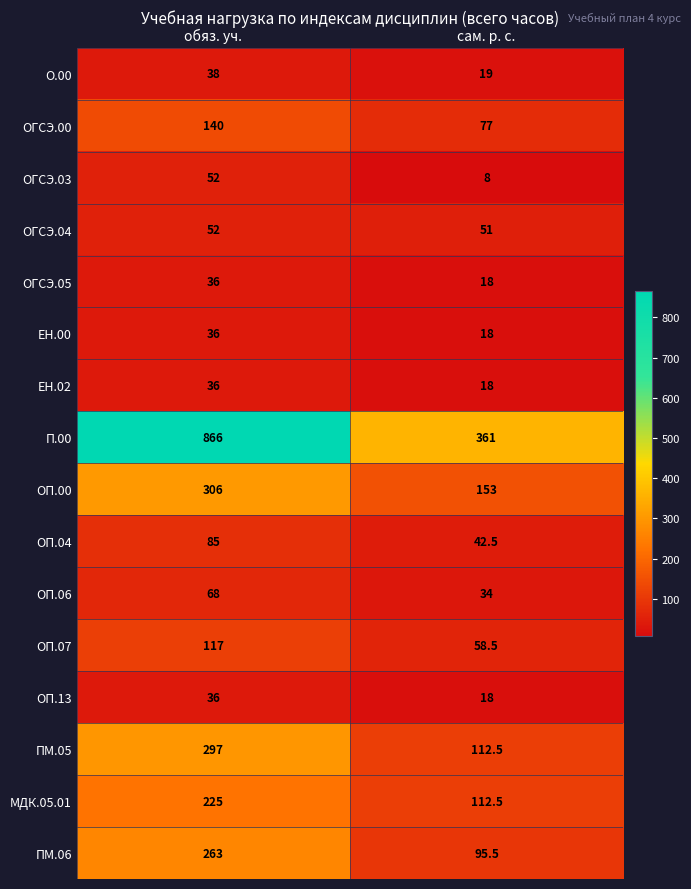

What is the approximate value of МДК.05.01 at обяз. уч.?

225.0